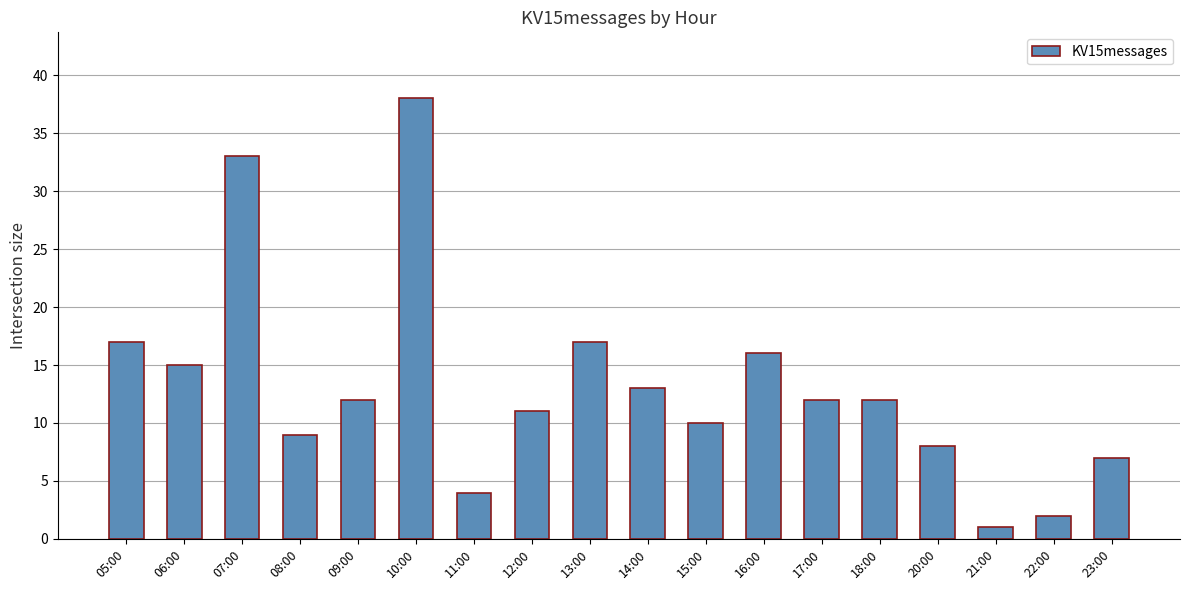

Approximately how many times larger is the value at 05:00 compared to 09:00?

1.4